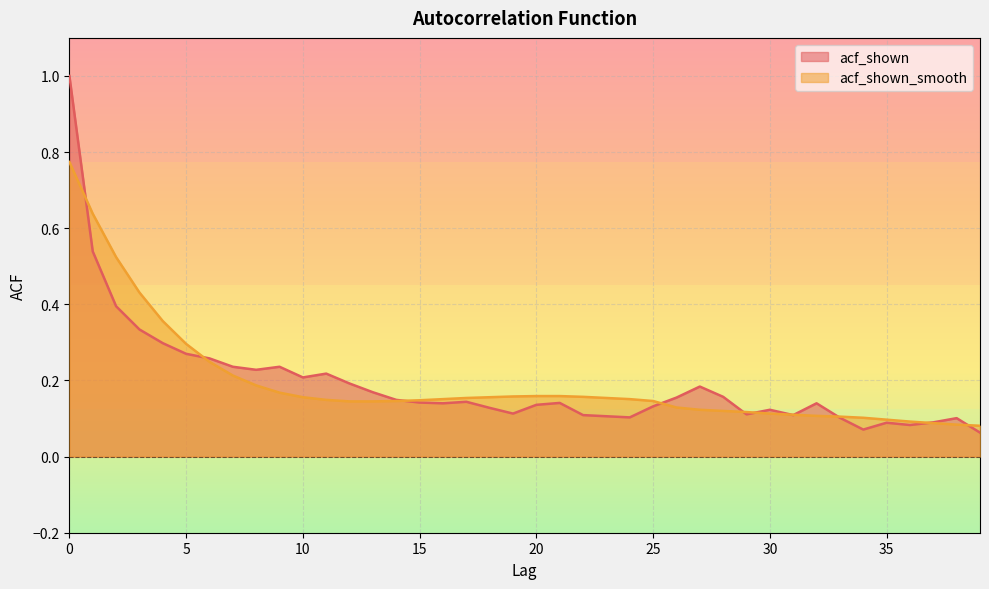

Is it true that acf_shown_smooth equals 0.0 at 18?

False